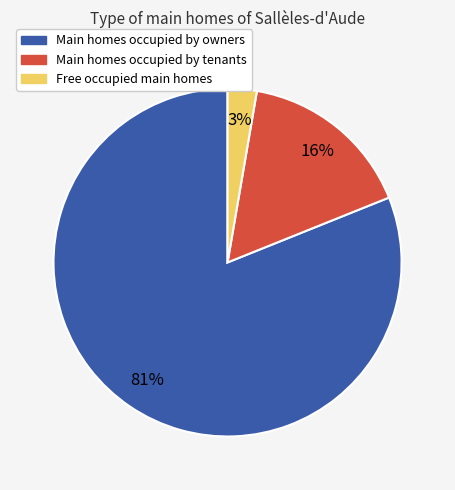

Does Main homes occupied by owners represent more than half of the total?

Yes